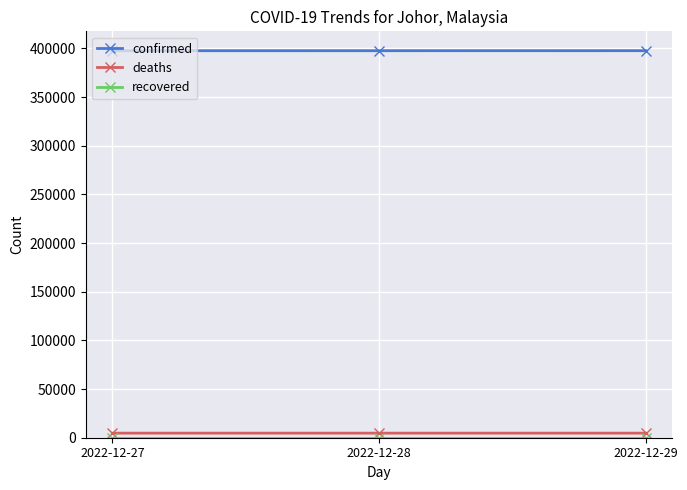

Count the confirmed values in the range 397713 to 397753.

3